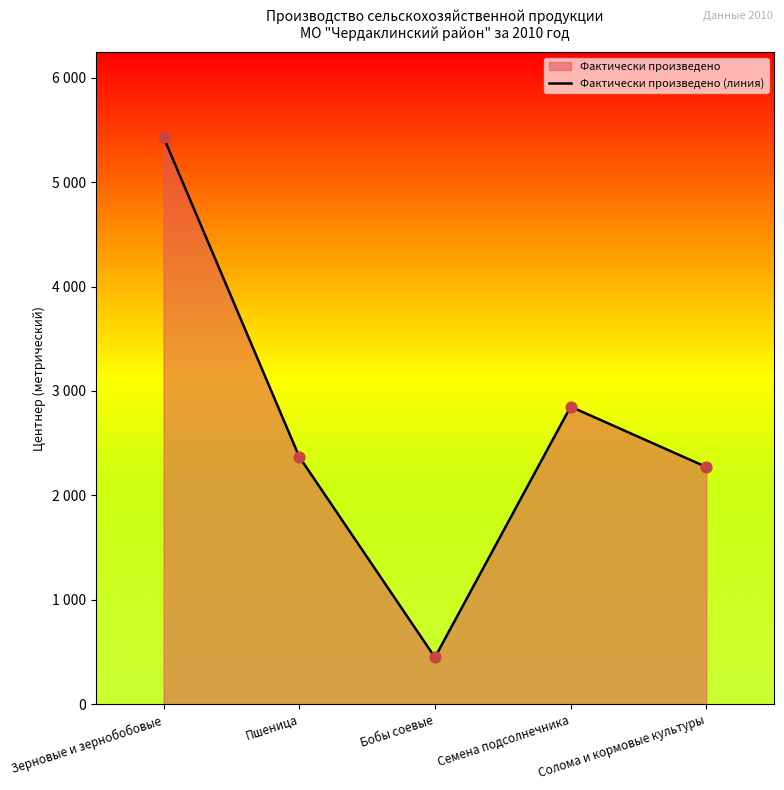

Between Пшеница and Солома и кормовые культуры, which is larger?

Пшеница